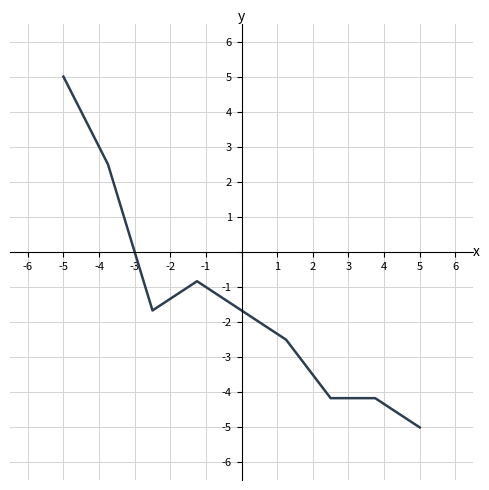

What is the greatest value displayed?

5.0